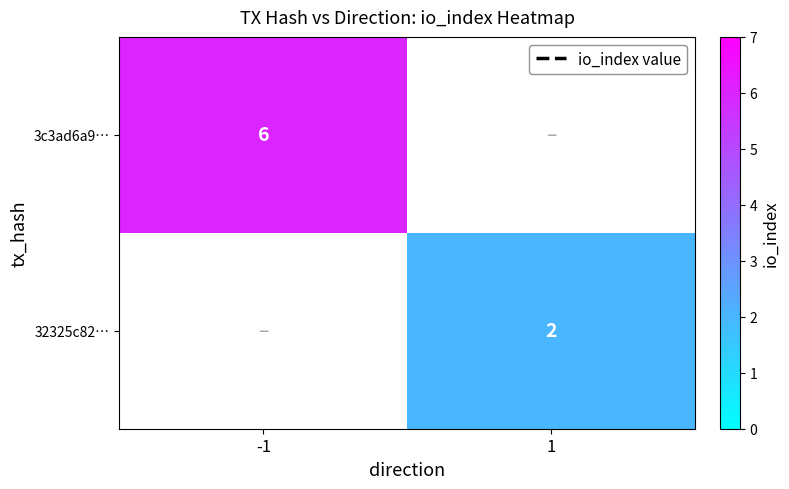

The value of 3c3ad6a9… at -1 is 9. True or false?

False